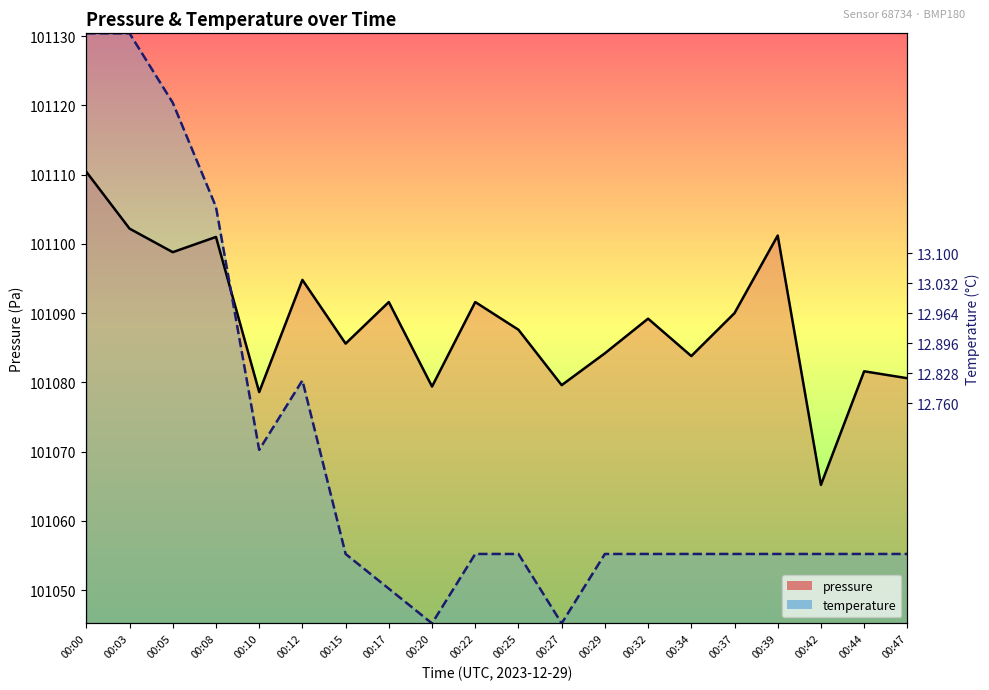

After their last crossing, which series has the higher values: pressure or temperature?

pressure